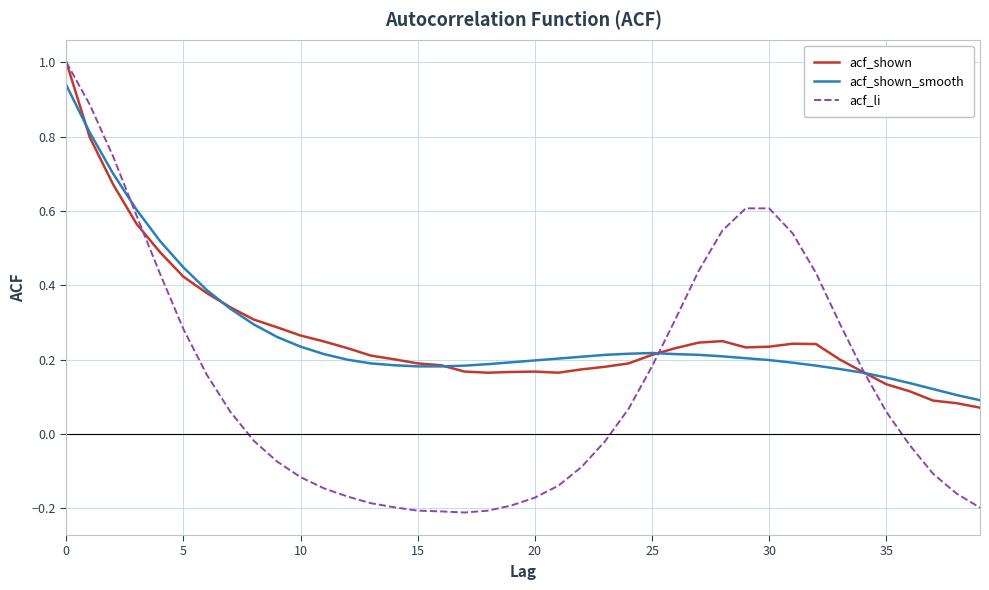

Which series has the largest range (max minus min)?

acf_li